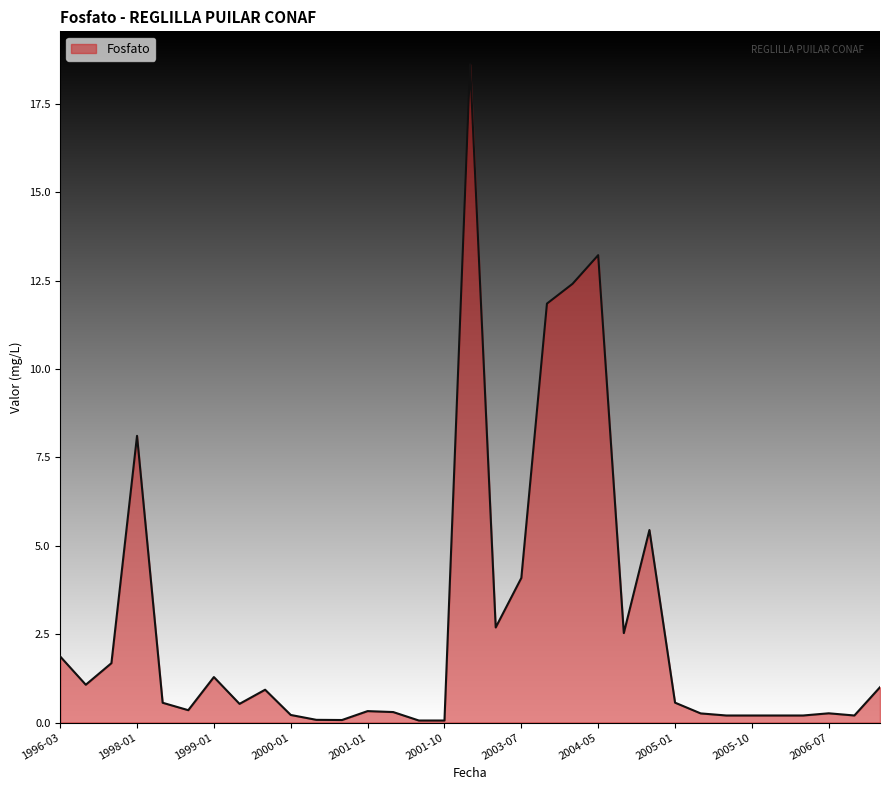

What is the greatest value displayed?

18.6